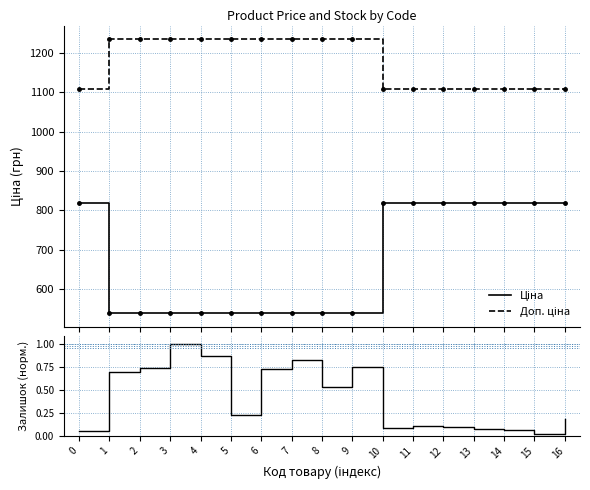

What is the difference between the maximum and second lowest values in the Ціна series?

279.5